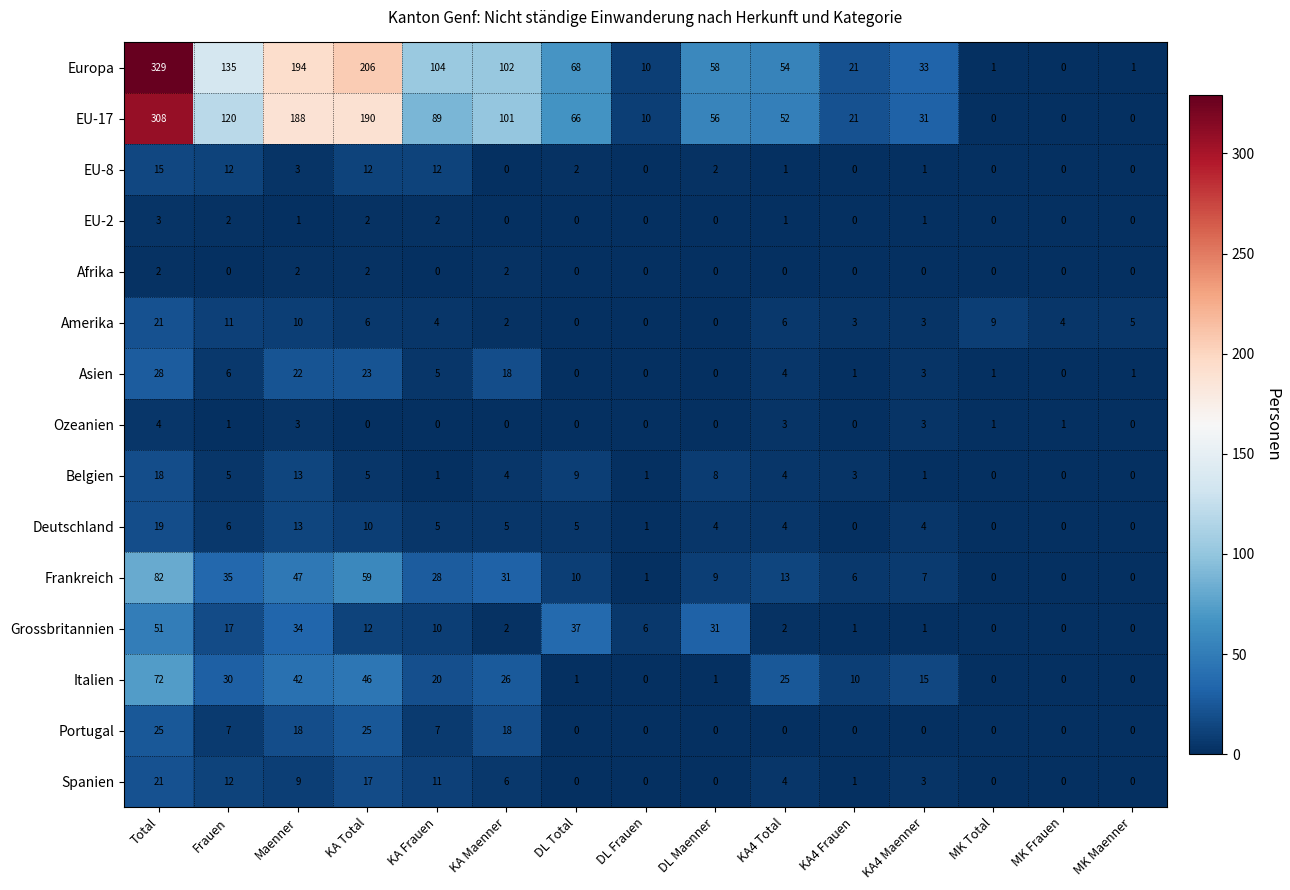

What is the total value across all series at MK Total?

12